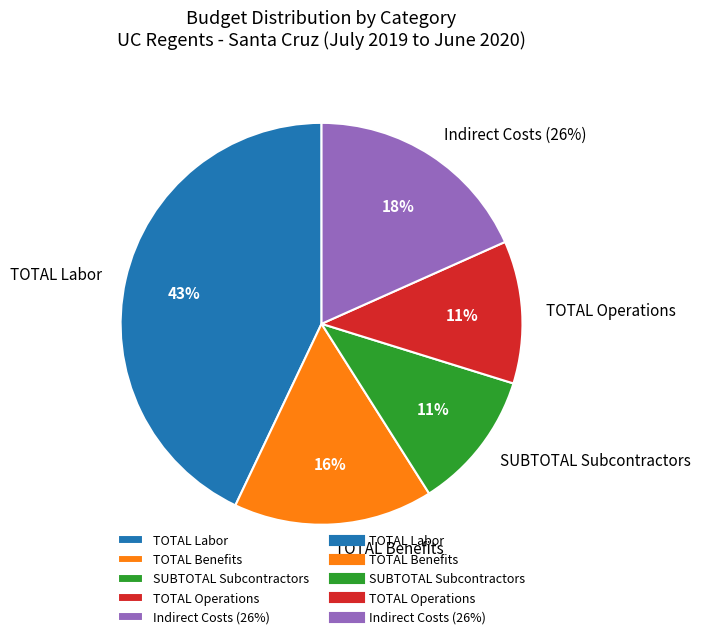

To the nearest percent, what portion does TOTAL Benefits represent?

16%